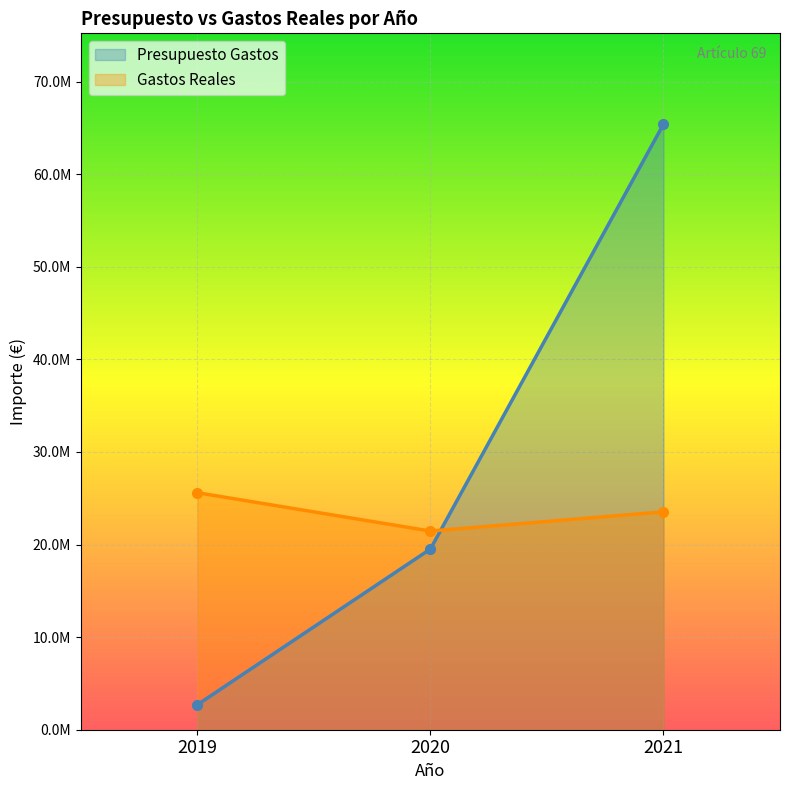

At 2020, list the series in order from smallest to largest.

Presupuesto Gastos, Gastos Reales